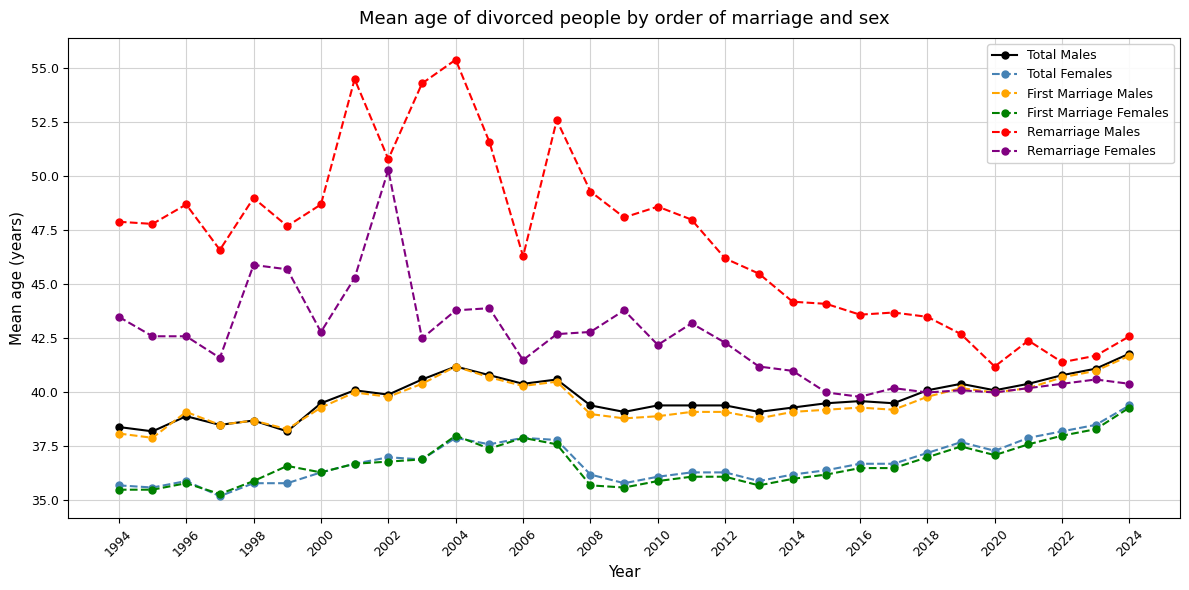

What is the lowest value of the Remarriage Females series?

39.8